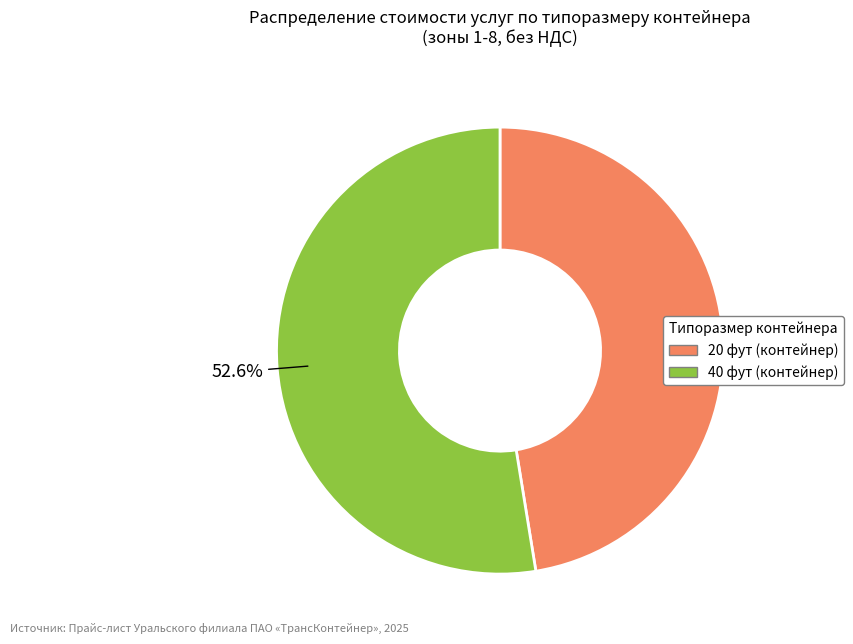

Is there a majority slice in this chart?

Yes